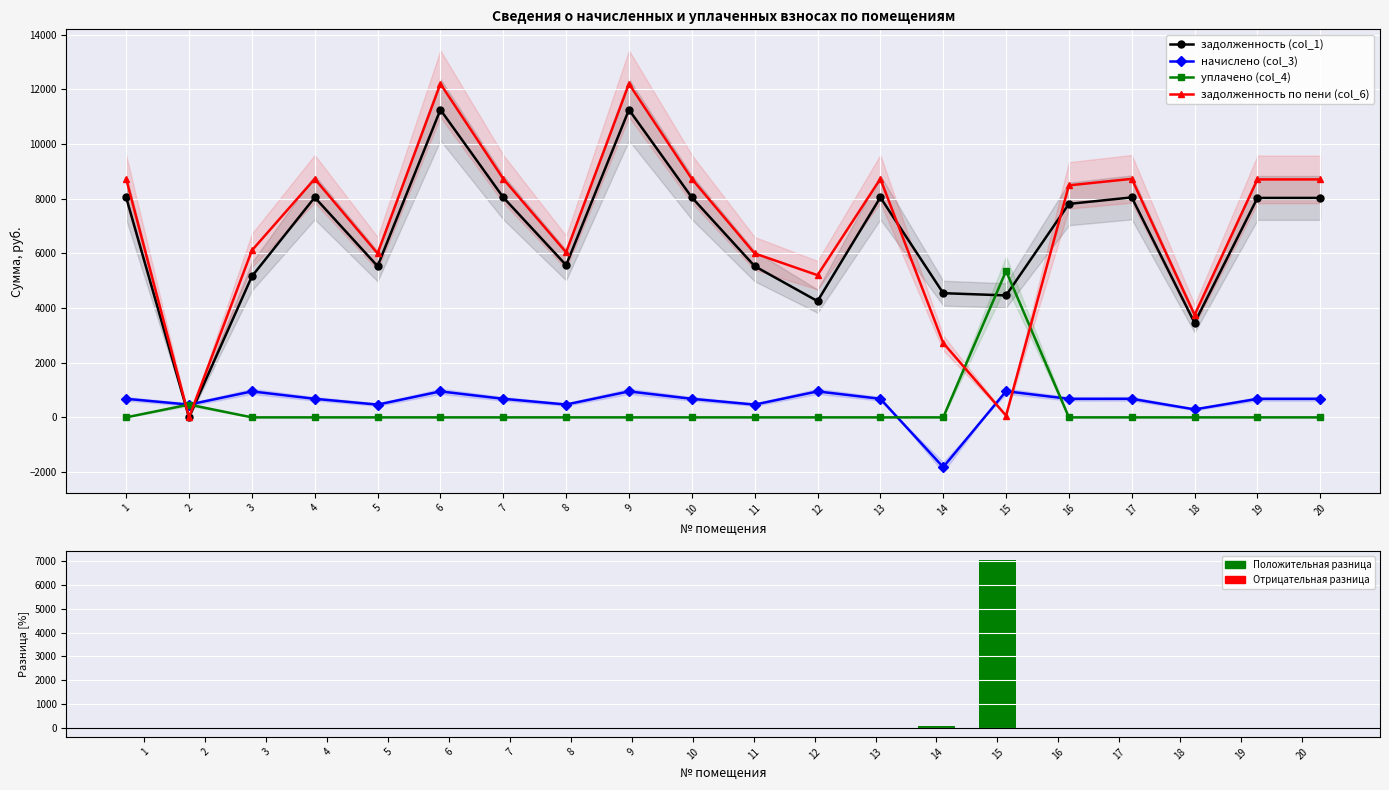

What is the total value across all series at 11?

11984.5